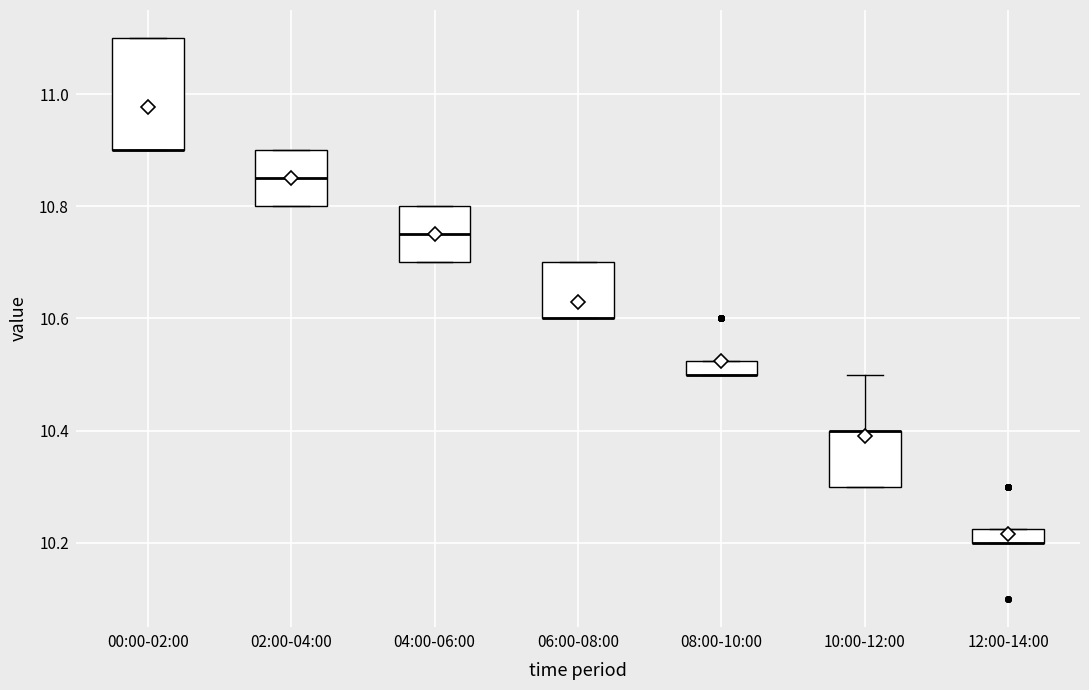

Which box is the tallest, from its lower edge to its upper edge?

00:00-02:00